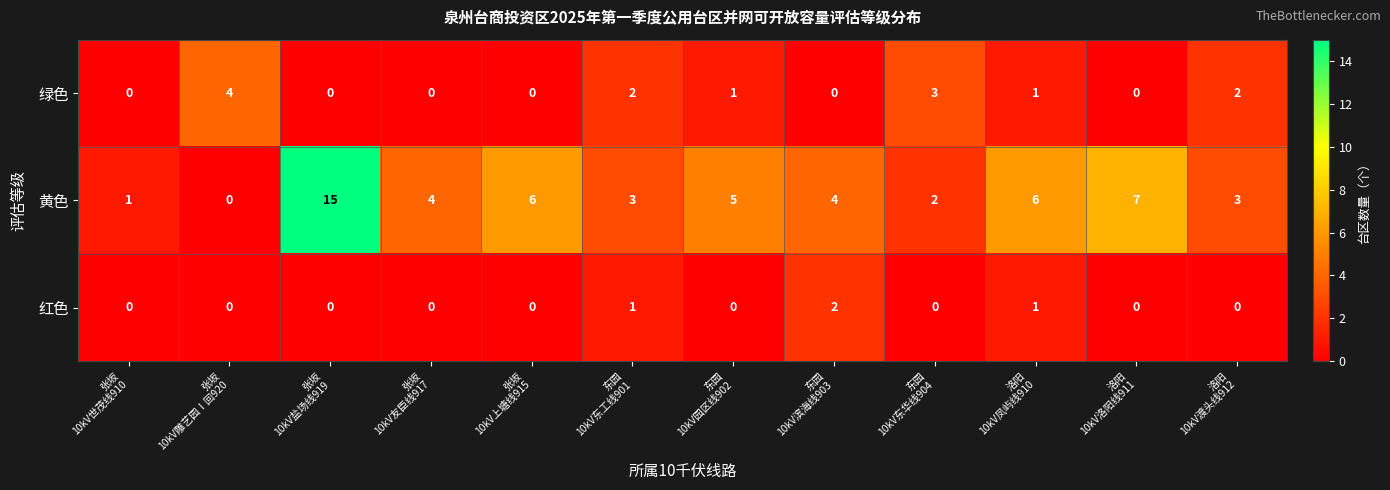

What is the maximum value shown in the chart?

15